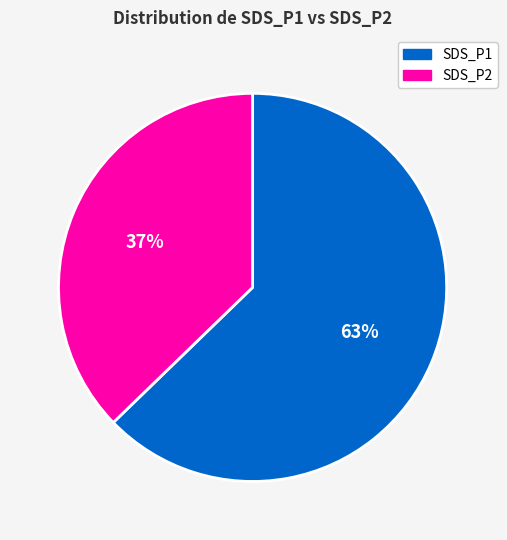

How many segments does this pie chart have?

2